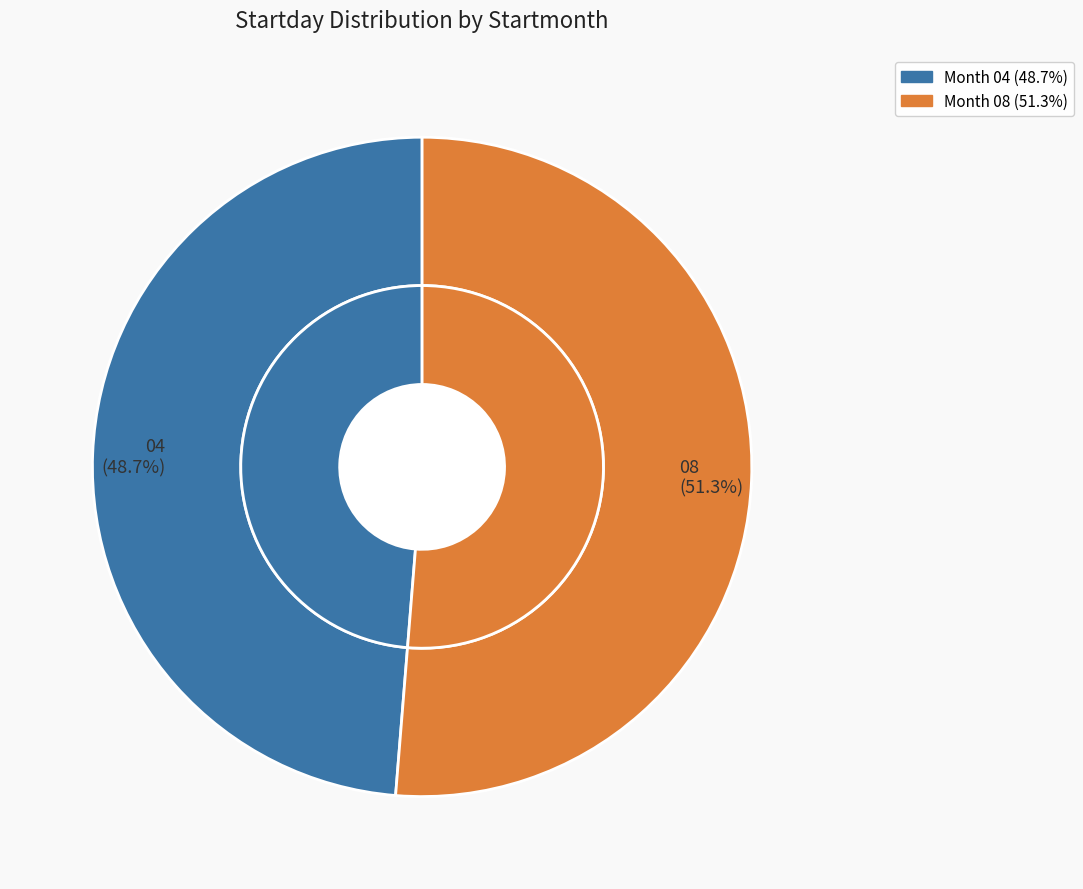

How many slices are in this pie chart?

3